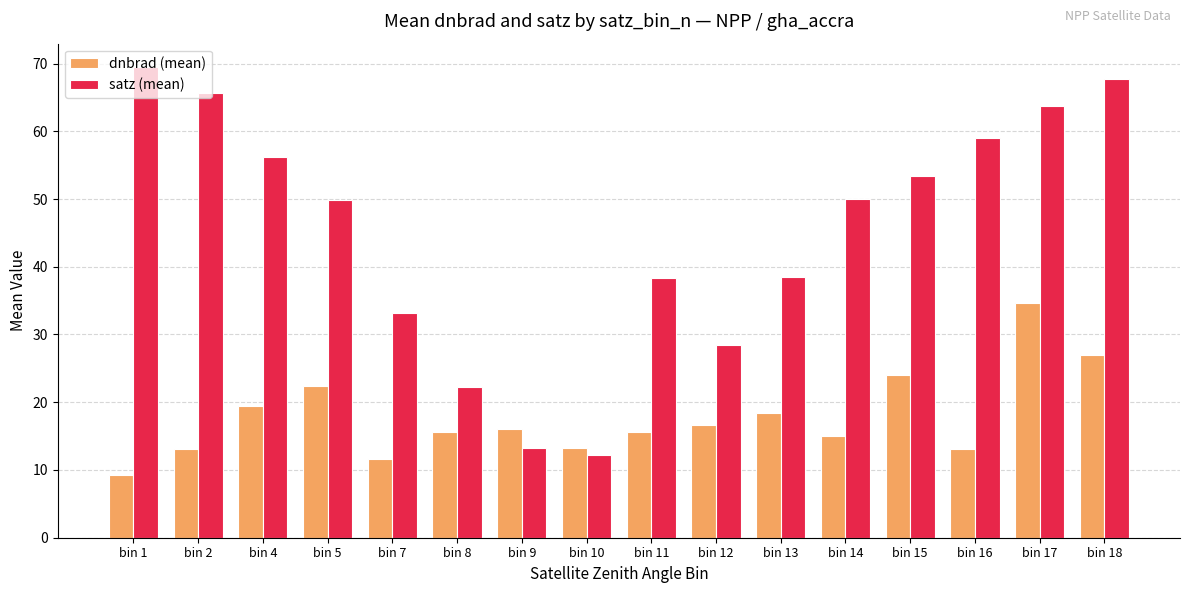

What is the spread (max minus min) of values at bin 1?

60.2